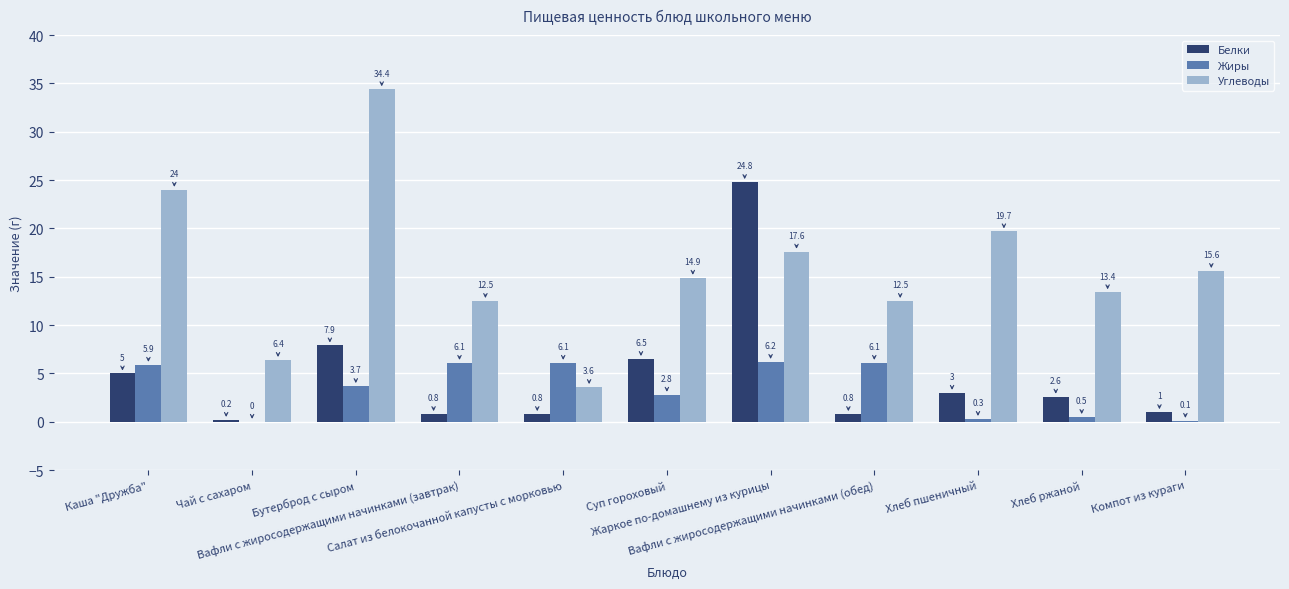

The value of Углеводы at Компот из кураги is 3.7. True or false?

False